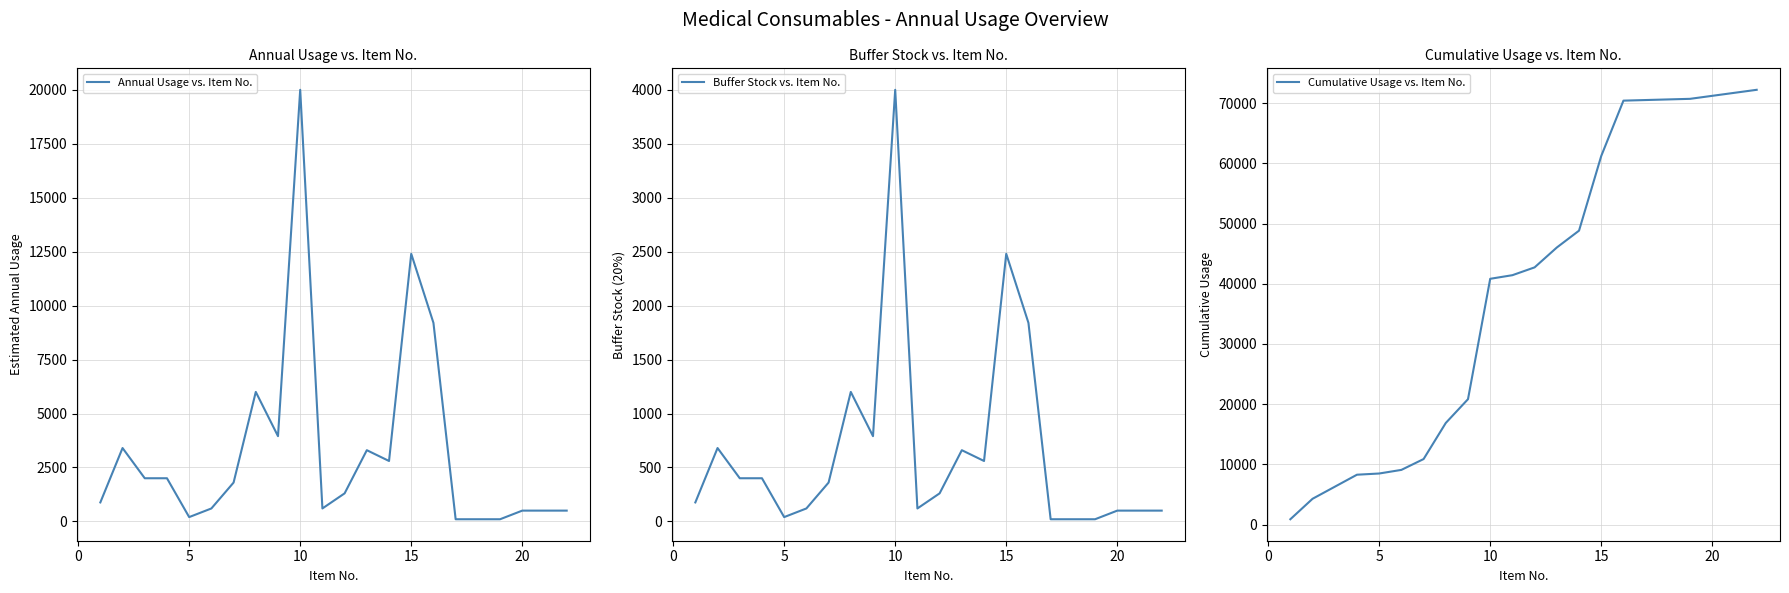

True or false: Annual Usage vs. Item No. and Cumulative Usage vs. Item No. intersect in this chart.

False